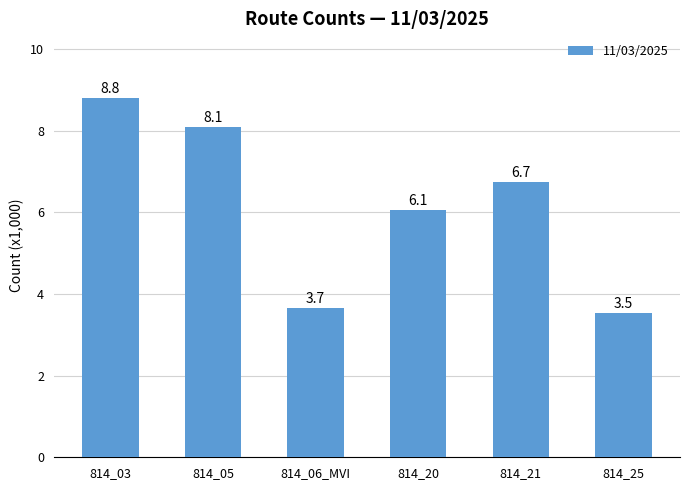

What is the change in value from 814_21 to 814_25?

-3207